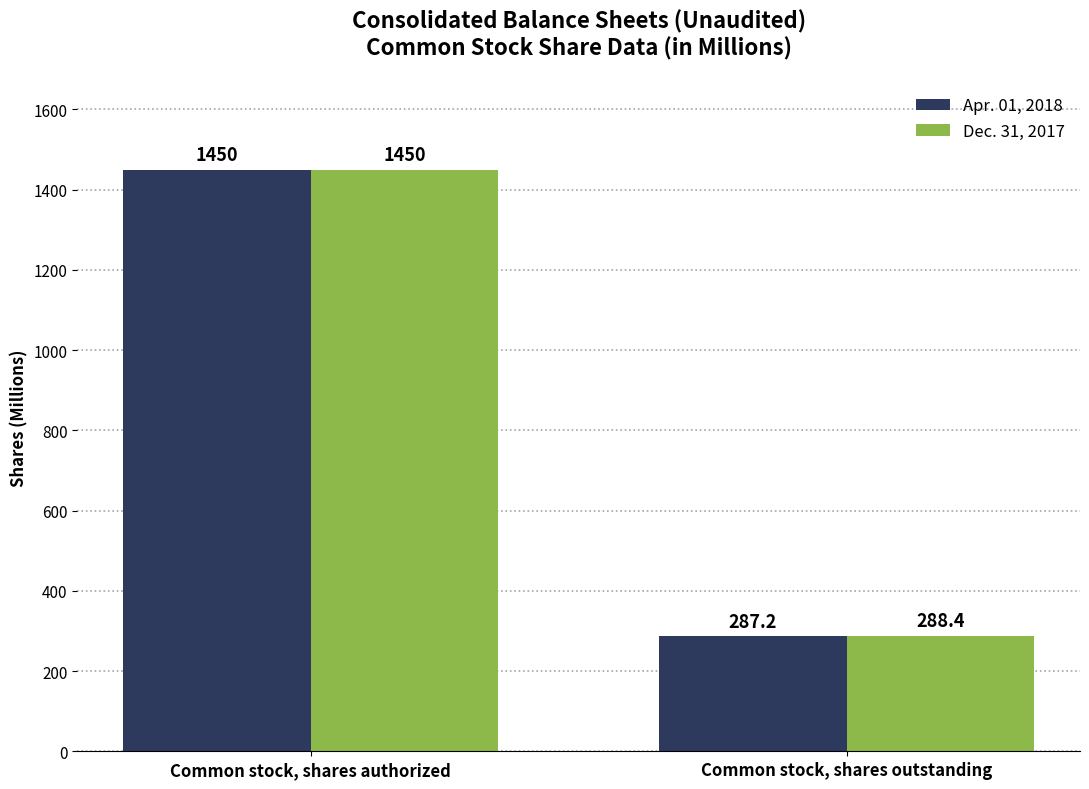

List the labels in order of Apr. 01, 2018 value, largest first.

Common stock, shares authorized, Common stock, shares outstanding